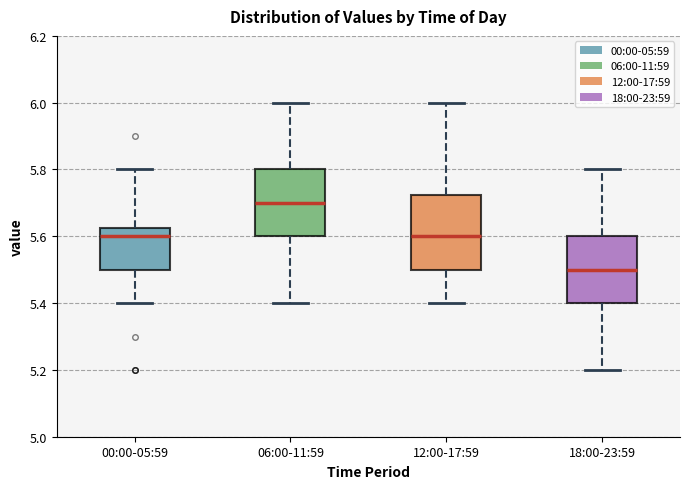

Which box's median line is the lowest?

18:00-23:59